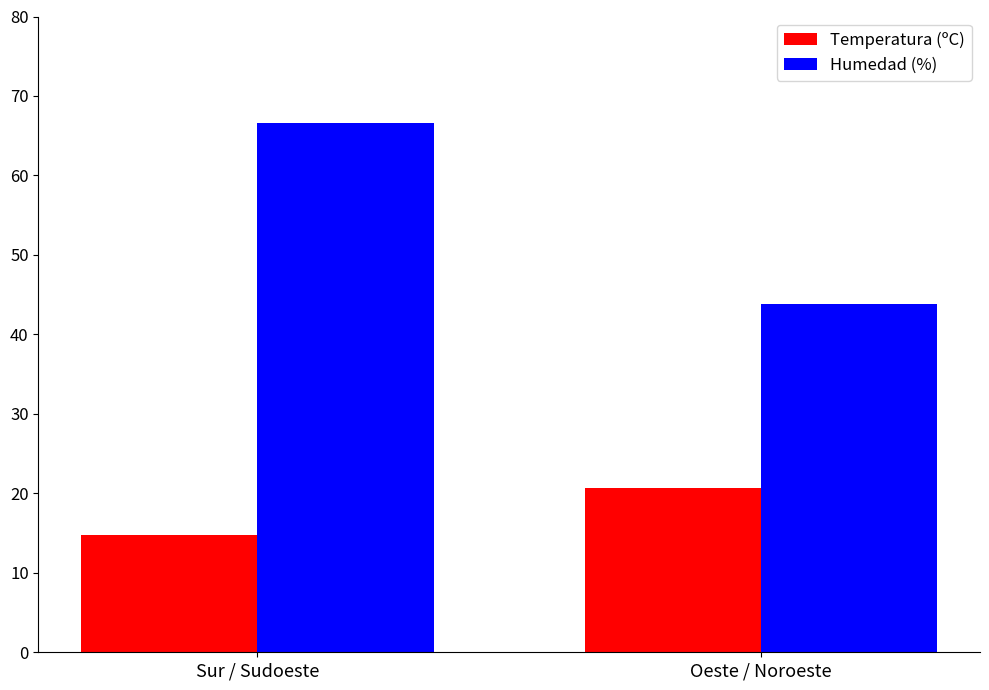

The Humedad (%) series shows 43.9 at Oeste / Noroeste. True or false?

True